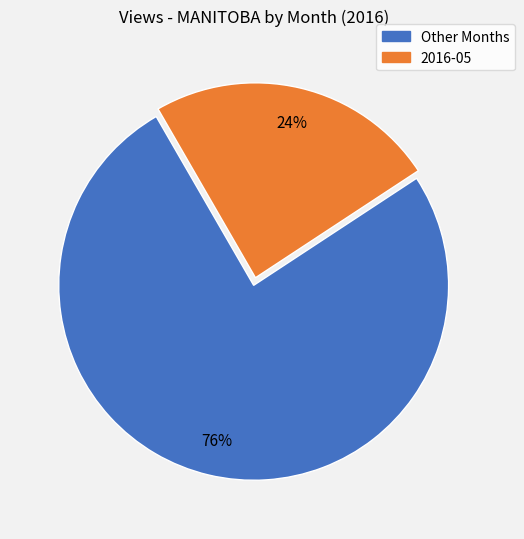

Is it true that 2016-05 is 15% of the pie?

False